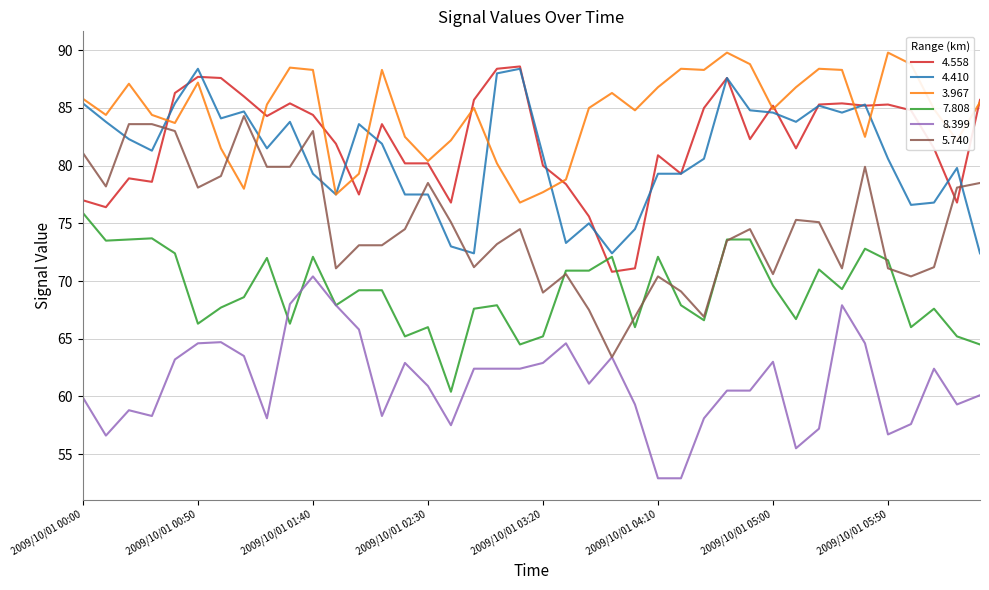

What is the greatest value displayed?

89.8